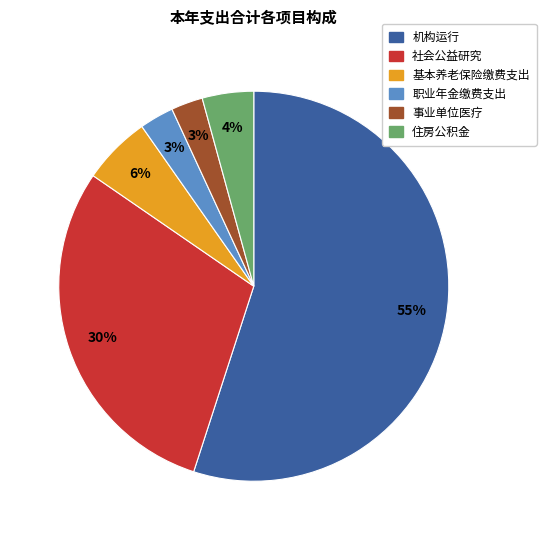

Is there a majority slice in this chart?

Yes